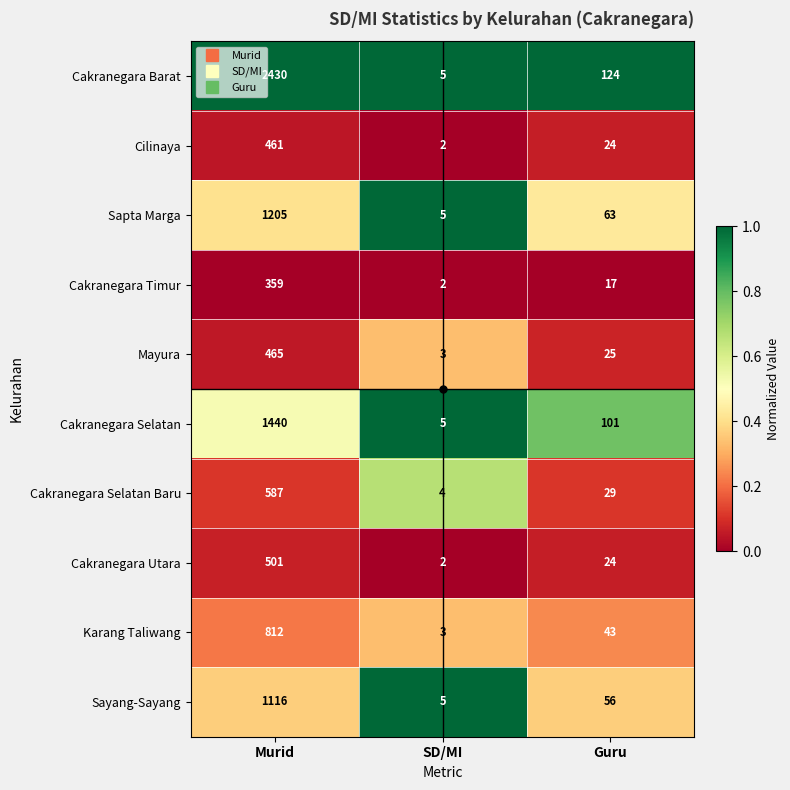

What is the sum of all Karang Taliwang values?

858